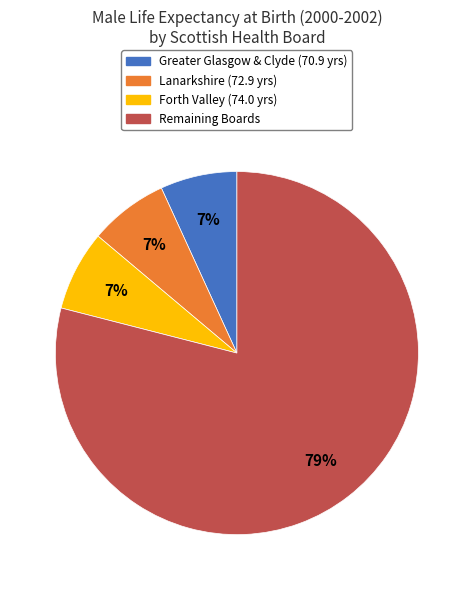

To the nearest percent, what is the difference between the largest and smallest slice percentages?

72%